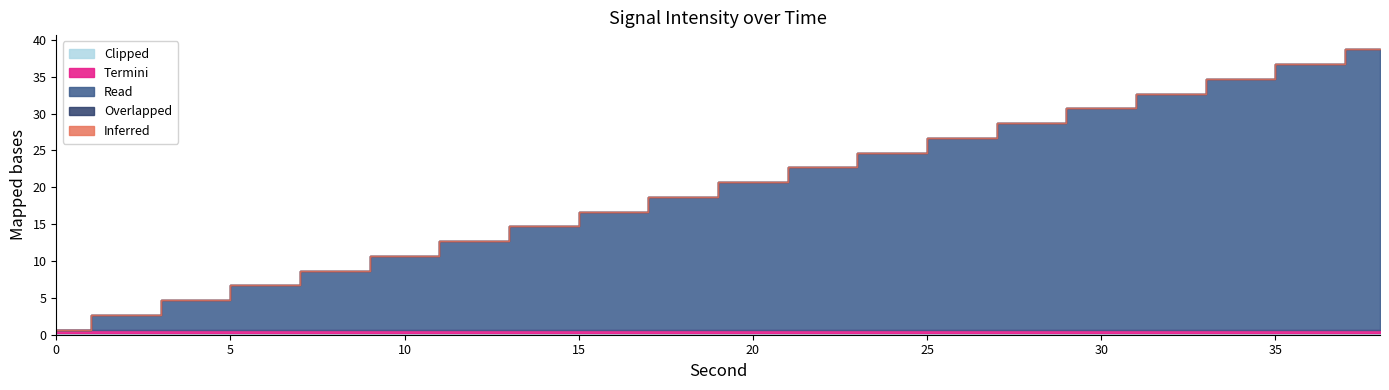

How many categories are shown in the chart?

20